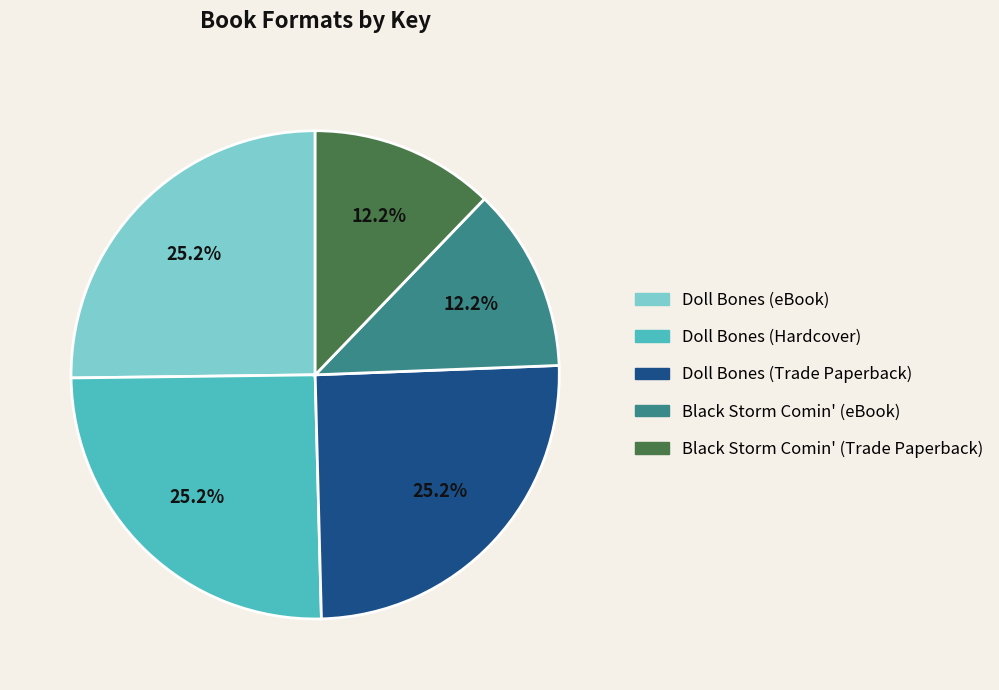

To the nearest percent, what is the combined percentage of Doll Bones (eBook) and Black Storm Comin' (Trade Paperback)?

37%